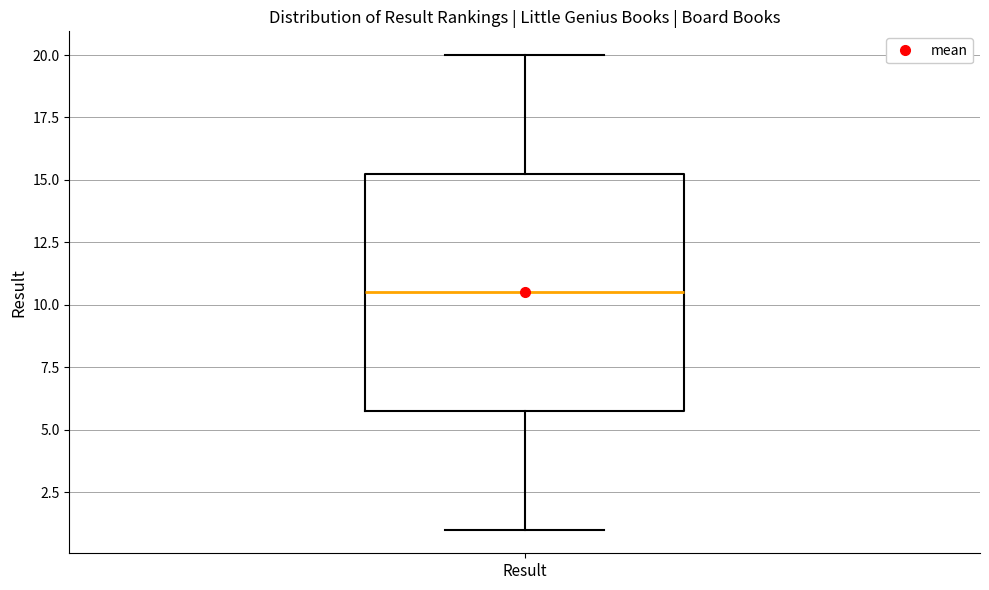

Read this box plot against the y-axis: the position of the median line, the range covered by the box, and the ends of both whiskers. The values are not printed on the chart, so give them approximately, as read against the axis.

median 10.5, box 6.0 to 15.5, whiskers 1.0 to 20.0